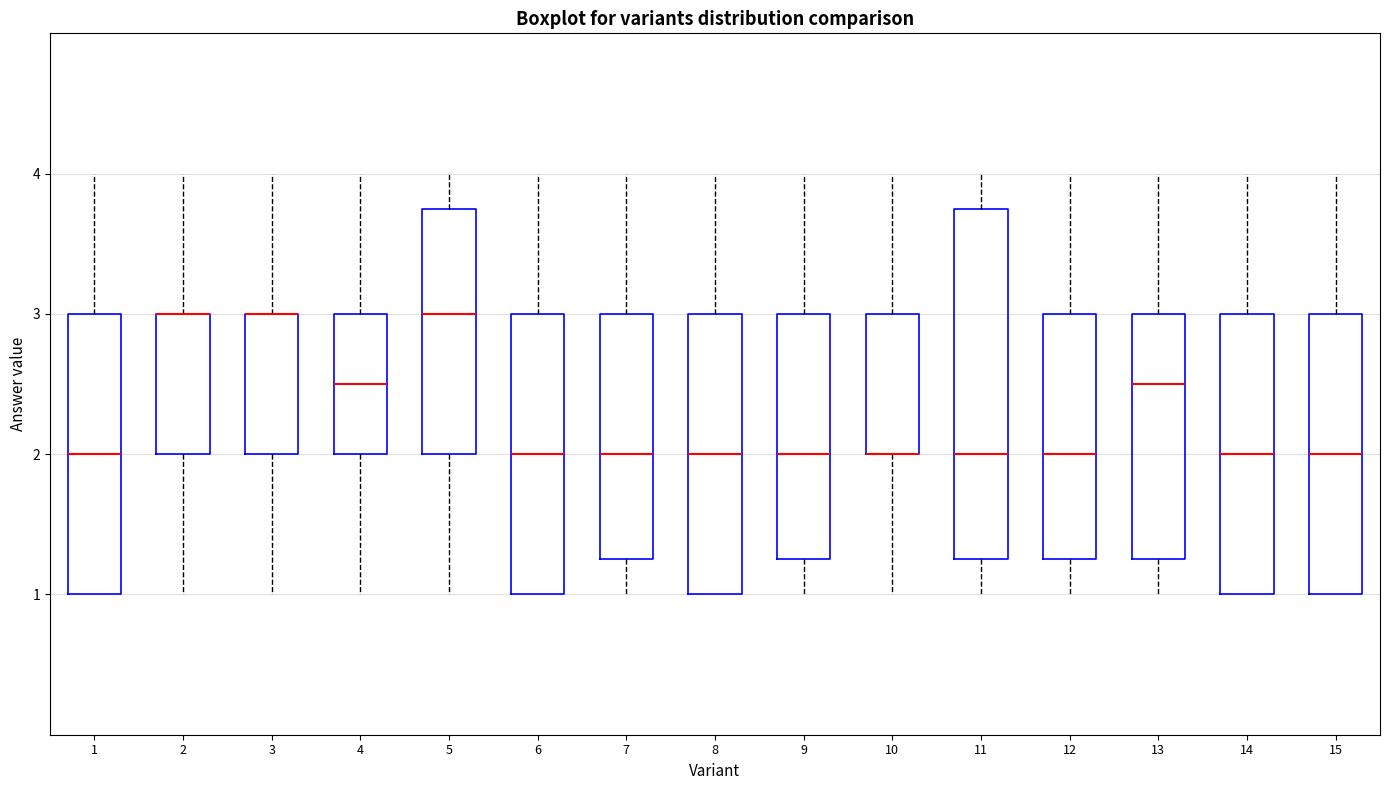

Reading left to right, transcribe this box plot: for each box, give where its median line is, the range the box spans, and where its two whiskers end, as read against the y-axis. The values are not printed on the chart, so give them approximately, as read against the axis.

1: median 2.0, box 1.0 to 3.0, whiskers 1.0 to 4.0
2: median 3.0 (drawn on the box's upper edge), box 2.0 to 3.0, whiskers 1.0 to 4.0
3: median 3.0 (drawn on the box's upper edge), box 2.0 to 3.0, whiskers 1.0 to 4.0
4: median 2.5, box 2.0 to 3.0, whiskers 1.0 to 4.0
5: median 3.0, box 2.0 to 3.8, whiskers 1.0 to 4.0
6: median 2.0, box 1.0 to 3.0, whiskers 1.0 to 4.0
7: median 2.0, box 1.3 to 3.0, whiskers 1.0 to 4.0
8: median 2.0, box 1.0 to 3.0, whiskers 1.0 to 4.0
9: median 2.0, box 1.3 to 3.0, whiskers 1.0 to 4.0
10: median 2.0 (drawn on the box's lower edge), box 2.0 to 3.0, whiskers 1.0 to 4.0
11: median 2.0, box 1.3 to 3.8, whiskers 1.0 to 4.0
12: median 2.0, box 1.3 to 3.0, whiskers 1.0 to 4.0
13: median 2.5, box 1.3 to 3.0, whiskers 1.0 to 4.0
14: median 2.0, box 1.0 to 3.0, whiskers 1.0 to 4.0
15: median 2.0, box 1.0 to 3.0, whiskers 1.0 to 4.0